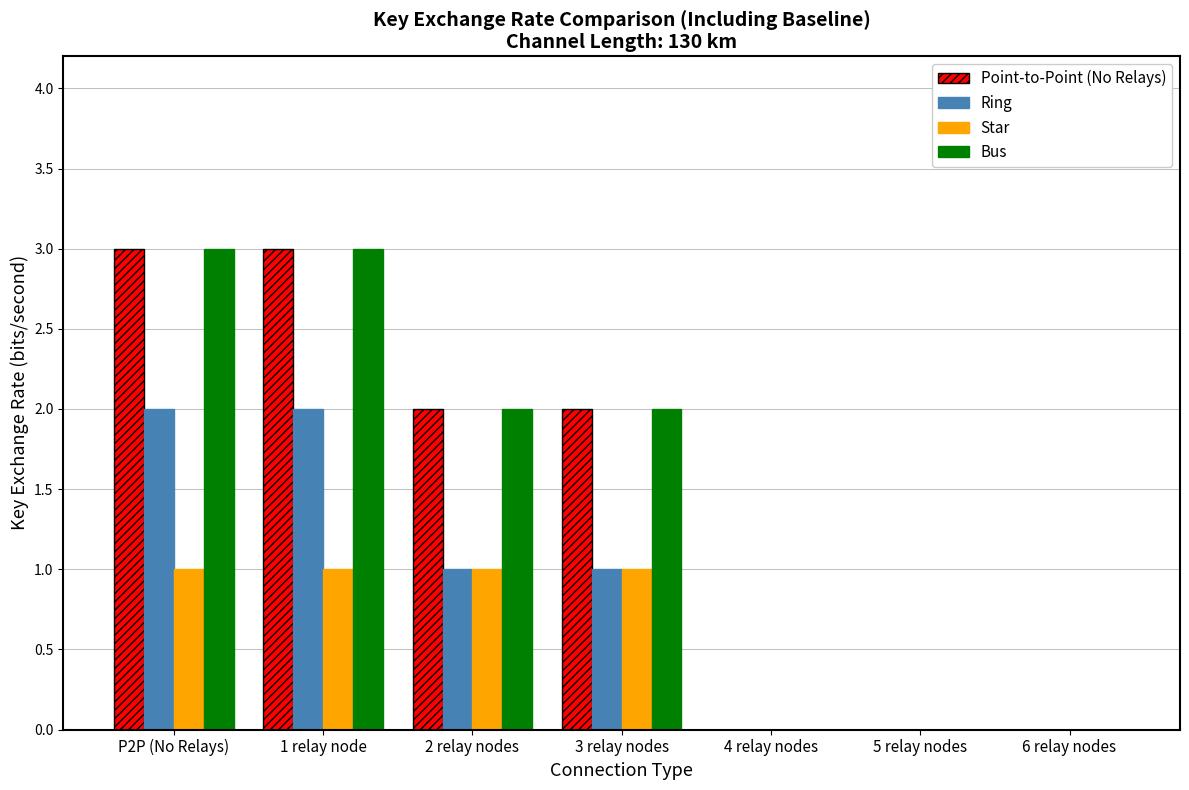

Reading left to right, extract all data points from this chart.

Point-to-Point (No Relays): P2P (No Relays)=3	1 relay node=3	2 relay nodes=2	3 relay nodes=2	4 relay nodes=0	5 relay nodes=0	6 relay nodes=0
Ring: P2P (No Relays)=2	1 relay node=2	2 relay nodes=1	3 relay nodes=1	4 relay nodes=0	5 relay nodes=0	6 relay nodes=0
Star: P2P (No Relays)=1	1 relay node=1	2 relay nodes=1	3 relay nodes=1	4 relay nodes=0	5 relay nodes=0	6 relay nodes=0
Bus: P2P (No Relays)=3	1 relay node=3	2 relay nodes=2	3 relay nodes=2	4 relay nodes=0	5 relay nodes=0	6 relay nodes=0